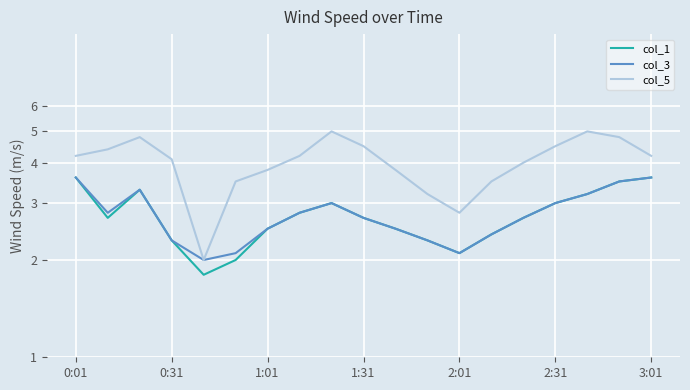

Does the chart display data point markers on the line(s)?

No